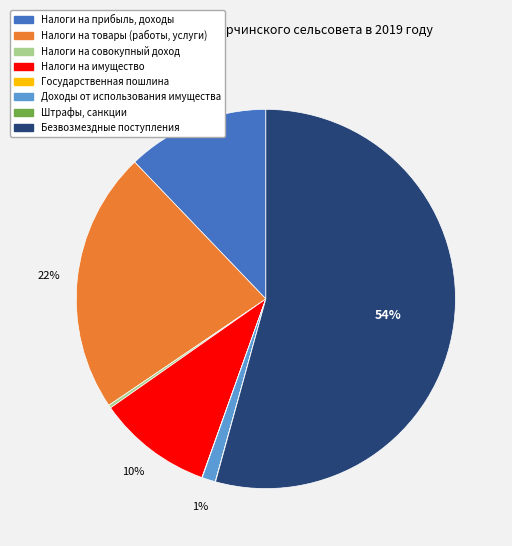

Which category has the biggest portion of the pie?

Безвозмездные поступления